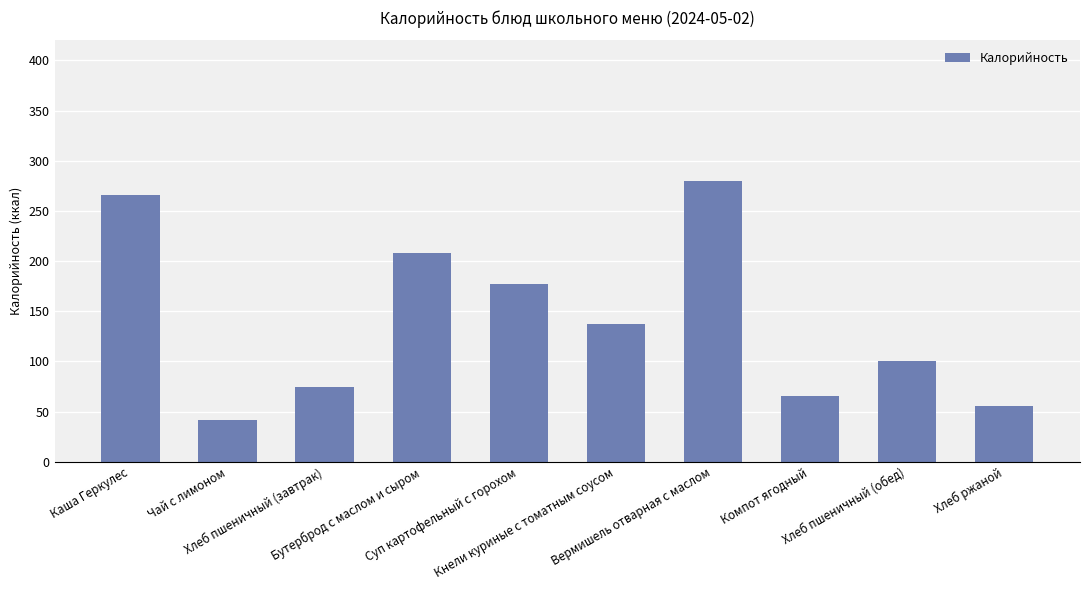

Rank the categories by value from highest to lowest.

Вермишель отварная с маслом, Каша Геркулес, Бутерброд с маслом и сыром, Суп картофельный с горохом, Кнели куриные с томатным соусом, Хлеб пшеничный (обед), Хлеб пшеничный (завтрак), Компот ягодный, Хлеб ржаной, Чай с лимоном